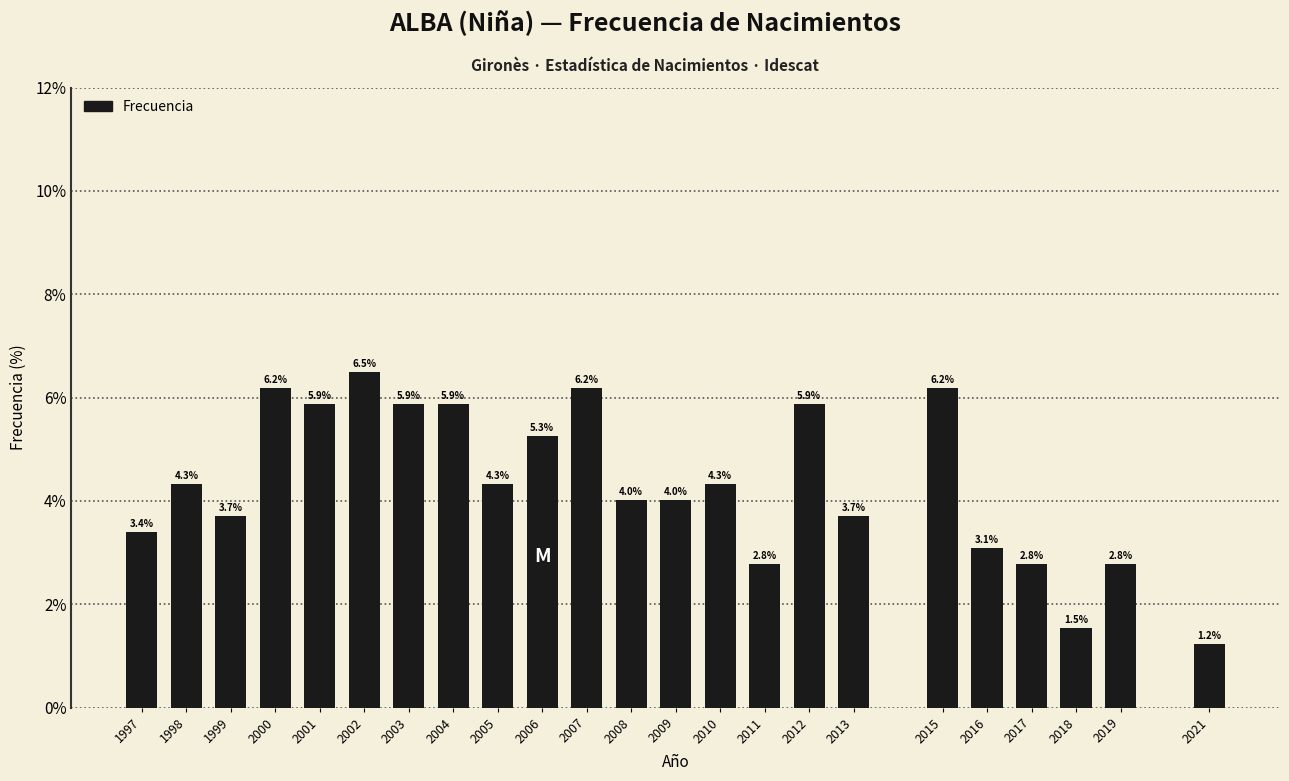

Reading right to left, what are all the values shown in this chart?

1.2	2.8	1.5	2.8	3.1	6.2	3.7	5.9	2.8	4.3	4.0	4.0	6.2	5.3	4.3	5.9	5.9	6.5	5.9	6.2	3.7	4.3	3.4